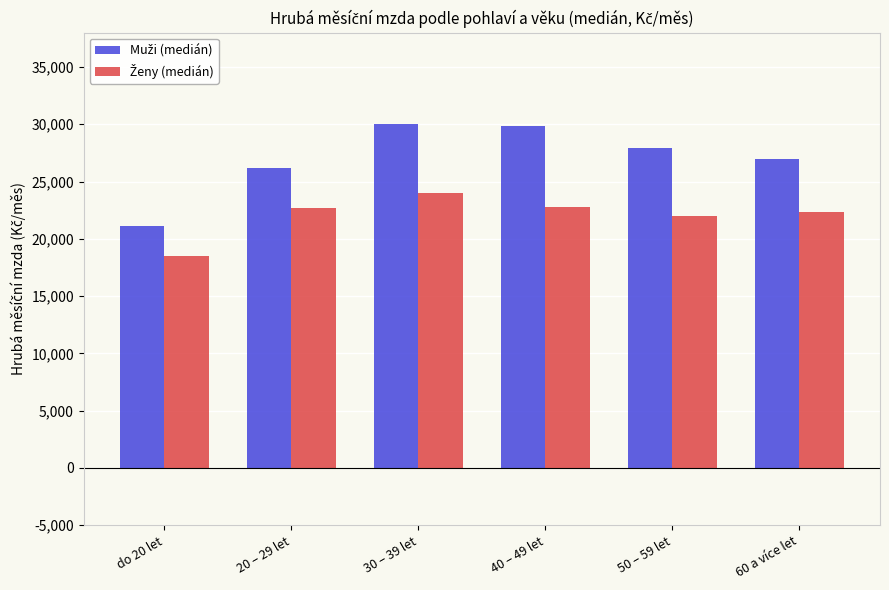

What is the total value across all series at 50 – 59 let?

49878.2